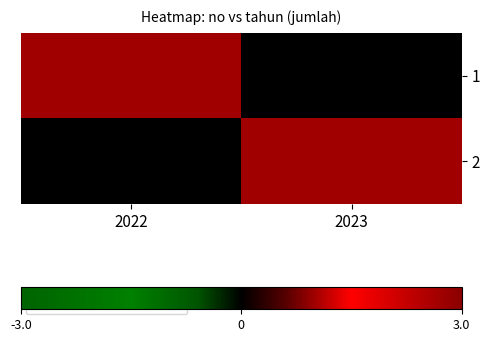

Rank the series by their maximum value, from lowest to highest.

1, 2